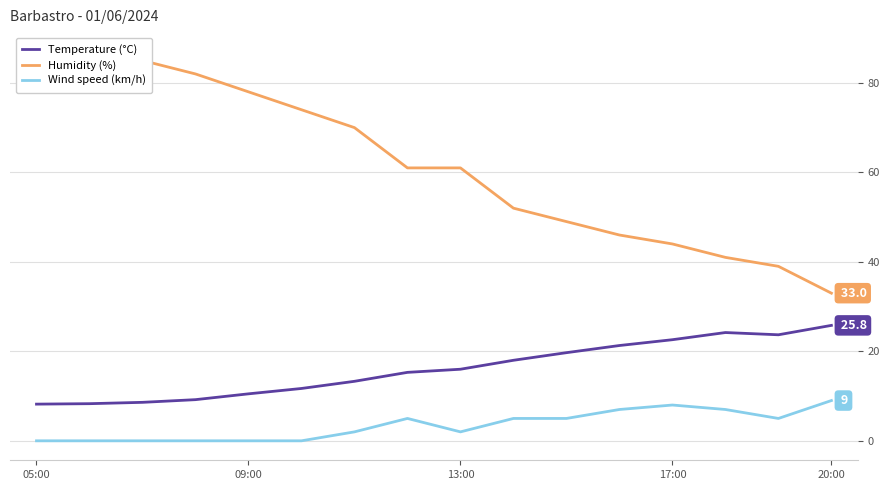

Which category has the highest value in the Temperature (°C) series?

20:00